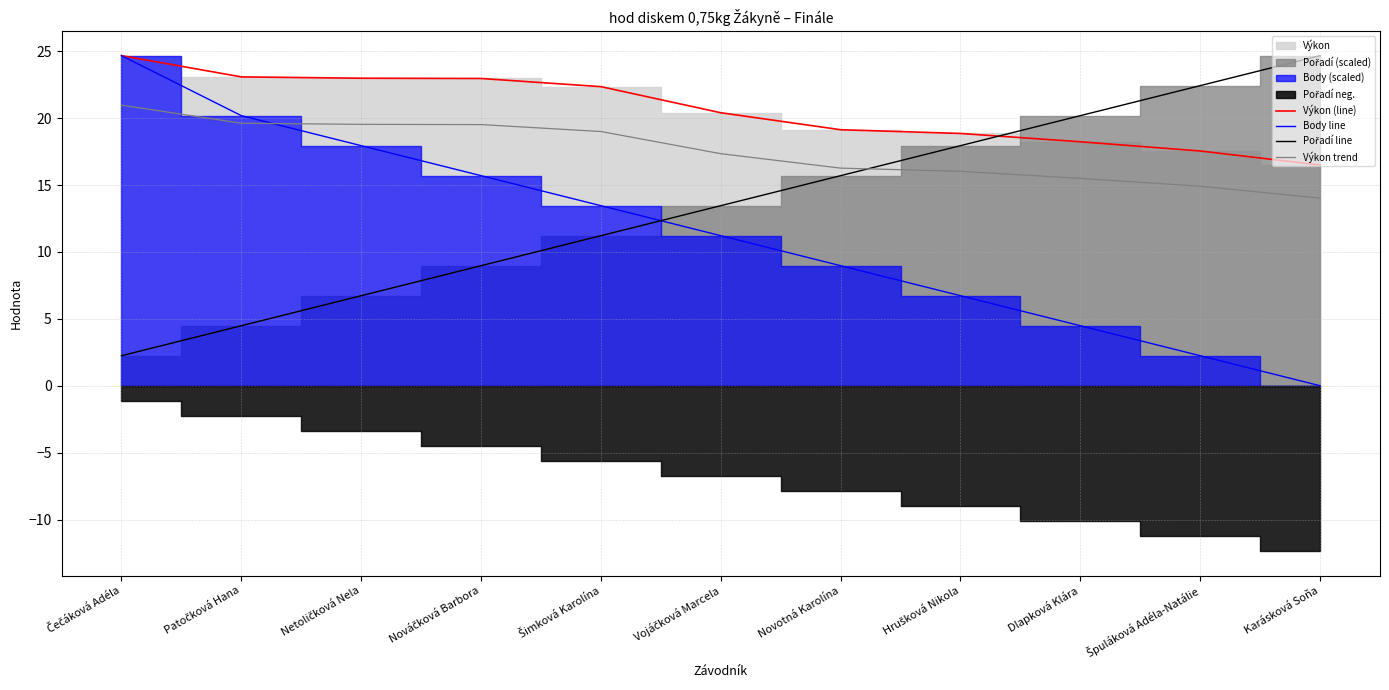

The value of Body line at Vojáčková Marcela is 18.1. True or false?

False